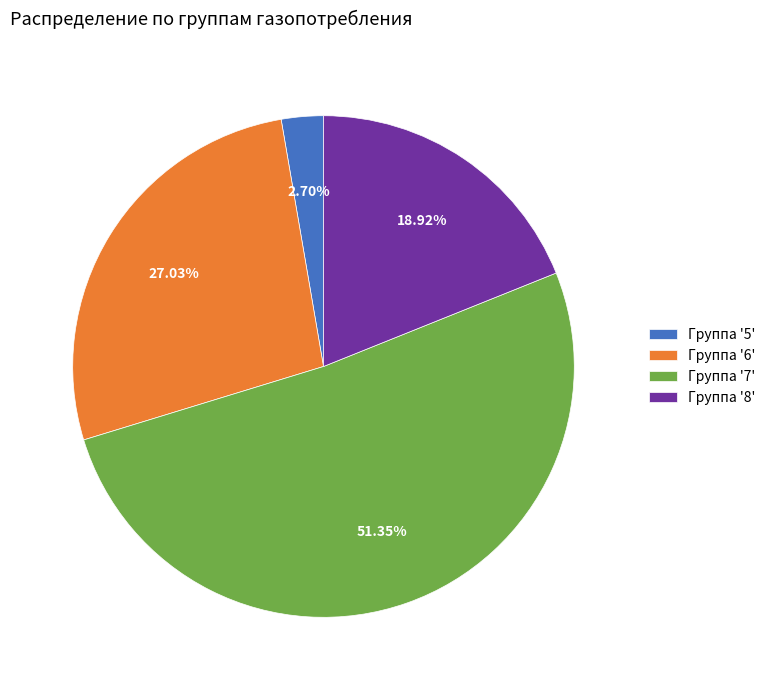

Combined, do Группа '6' and Группа '7' account for over 50%?

Yes